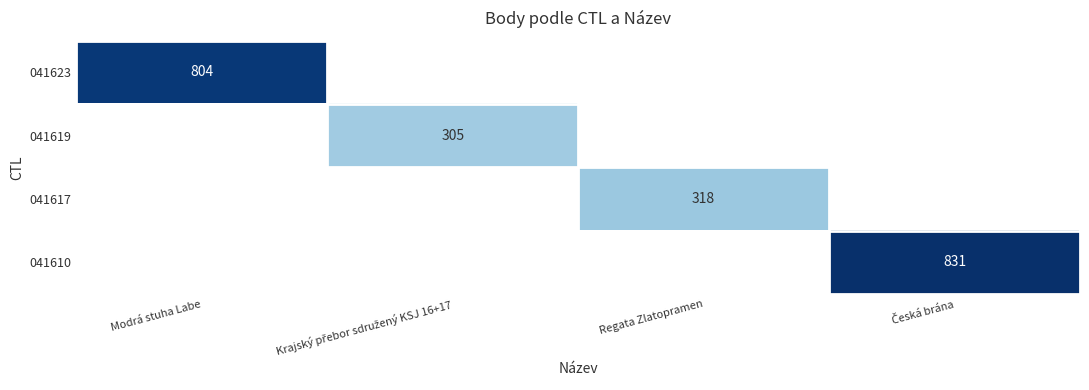

Count the number of data series in this chart.

4